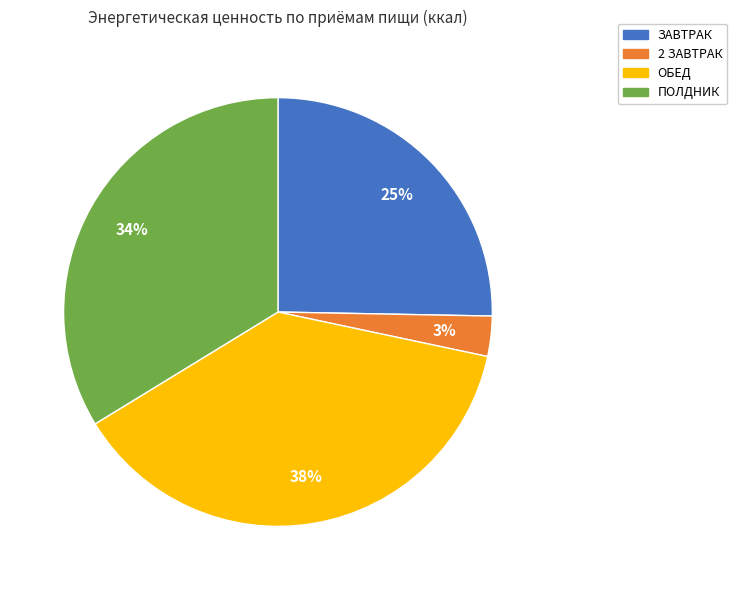

Which category has the biggest portion of the pie?

ОБЕД